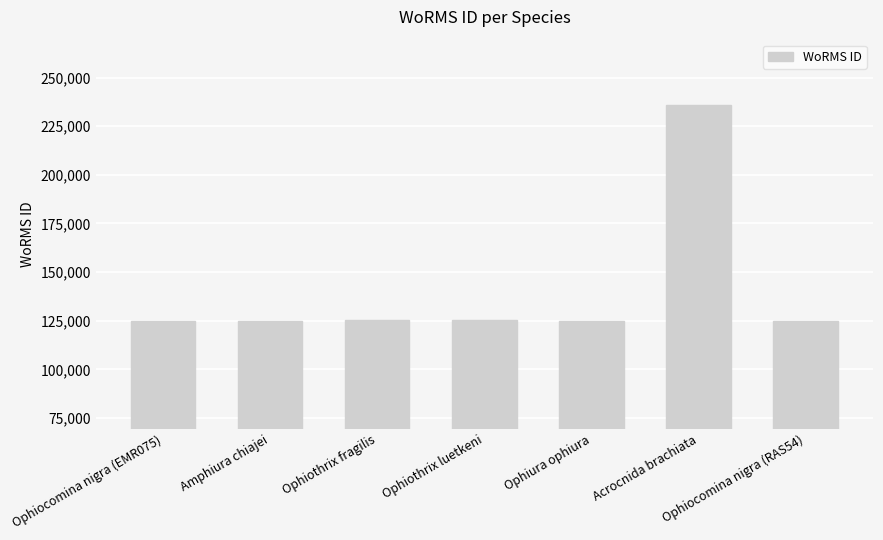

True or false: the data shows 125134 at Ophiothrix luetkeni.

True